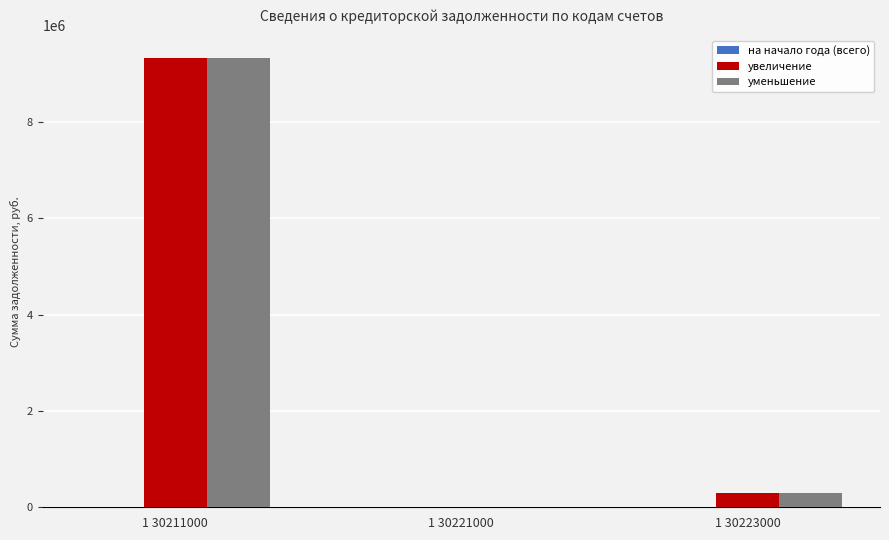

True or false: уменьшение has a value of 6328.6 at 1 30221000.

True